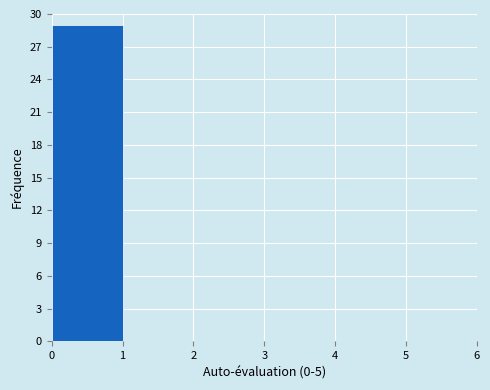

Reading left to right, list every bar in this chart as the range it spans on the x-axis followed by its height. The values are not printed on the chart, so give them approximately, as read against the axis.

0 to 1: 29
1 to 2: 0
2 to 3: 0
3 to 4: 0
4 to 5: 0
5 to 6: 0